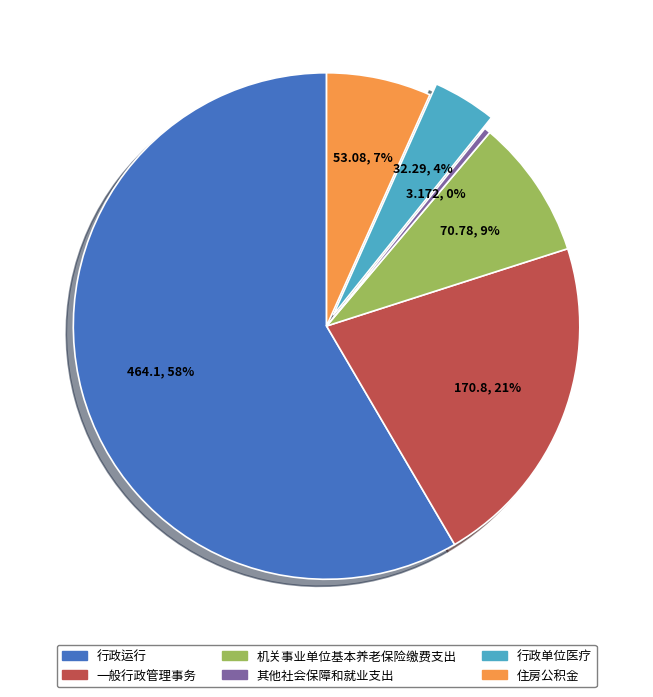

To the nearest percent, what portion does 一般行政管理事务 represent?

21%